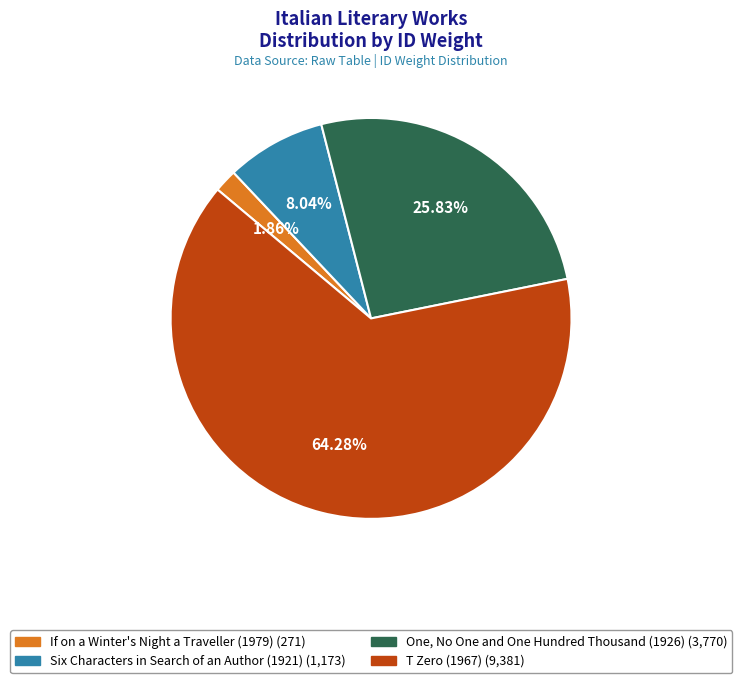

What is the majority slice?

T Zero (1967)